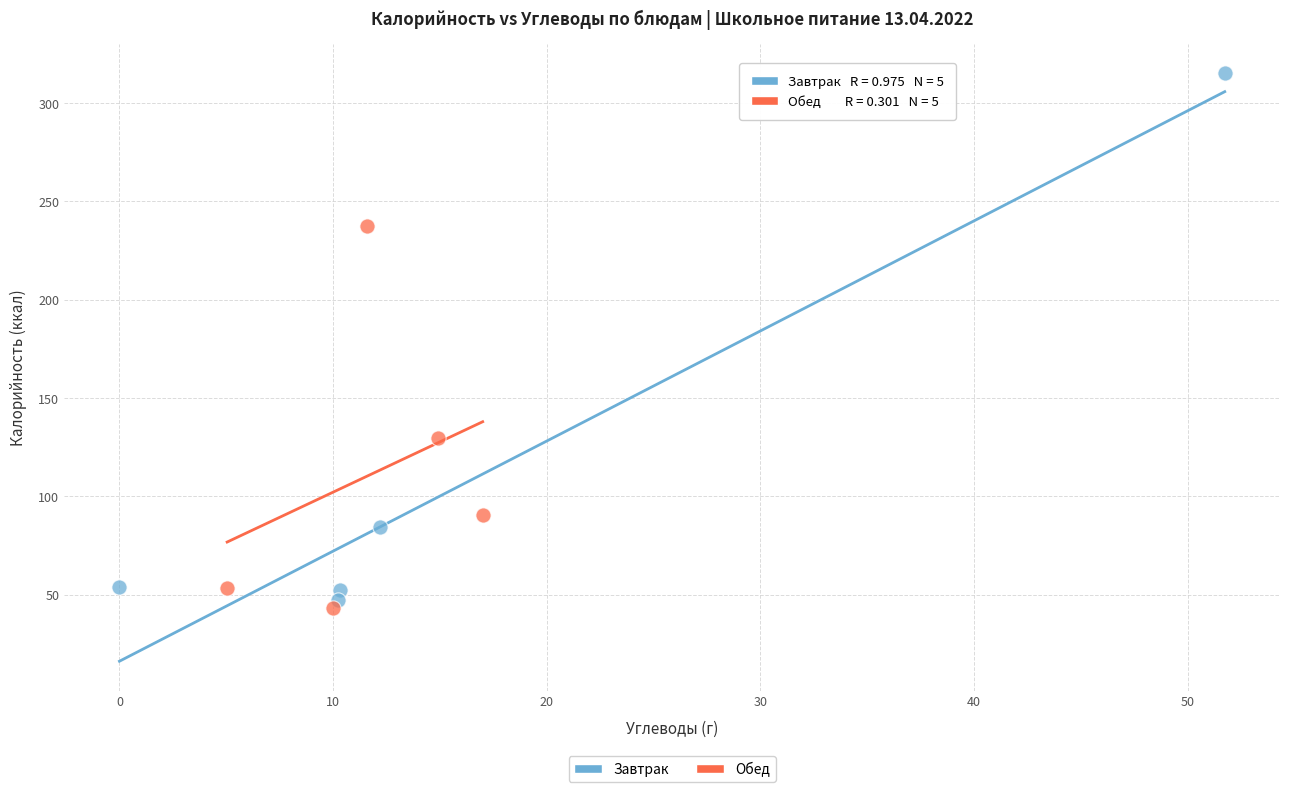

What are all the series names shown in the legend?

Завтрак, Обед